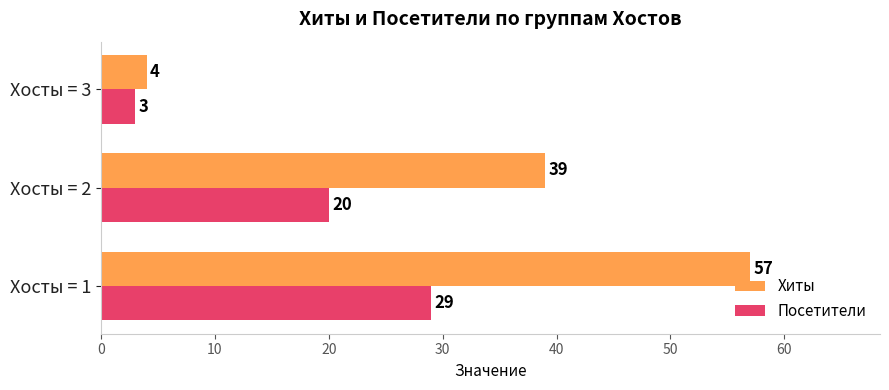

Count the number of categories in the chart.

3